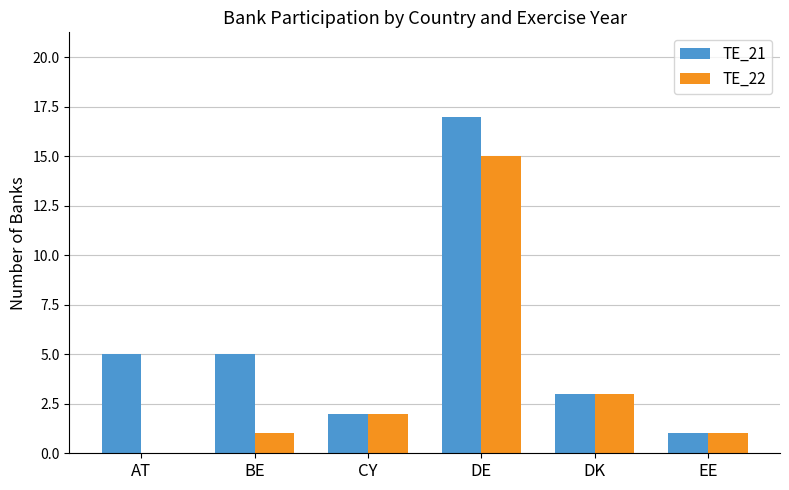

At which label does TE_22 reach its peak?

DE